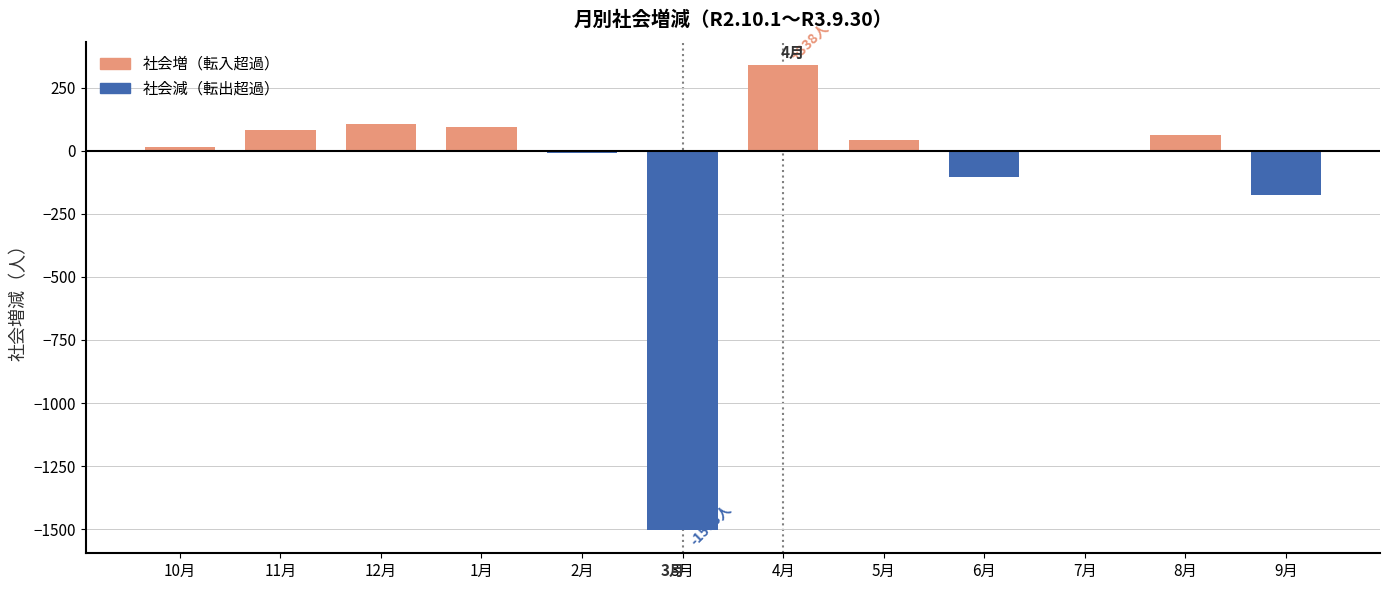

Reading left to right, list all the values displayed in this chart.

10月=14	11月=82	12月=105	1月=93	2月=-8	3月=-1503	4月=338	5月=44	6月=-104	7月=3	8月=60	9月=-174